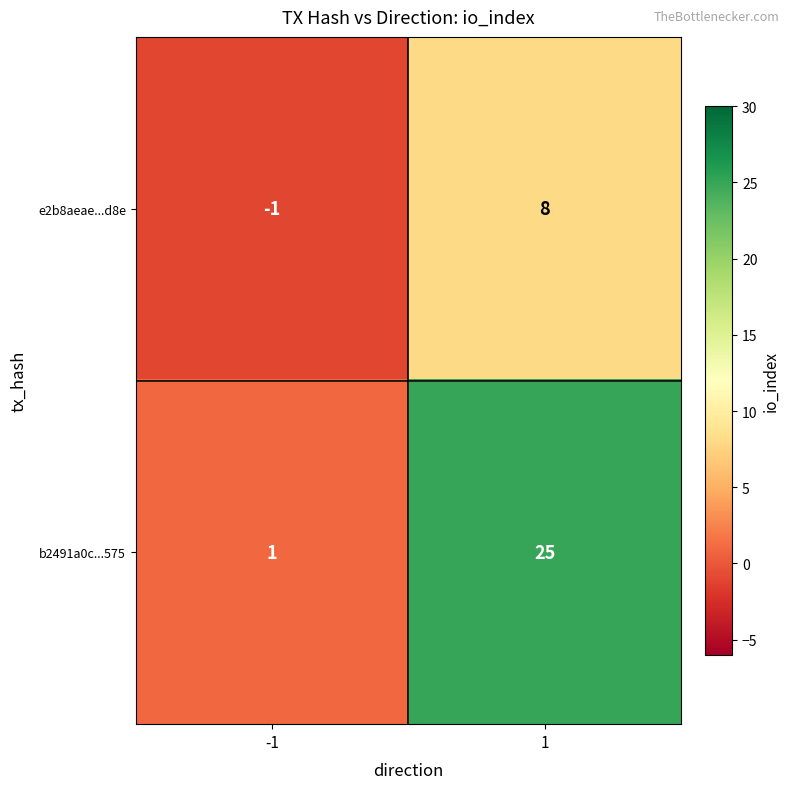

At which category does the chart reach its peak across all series?

1